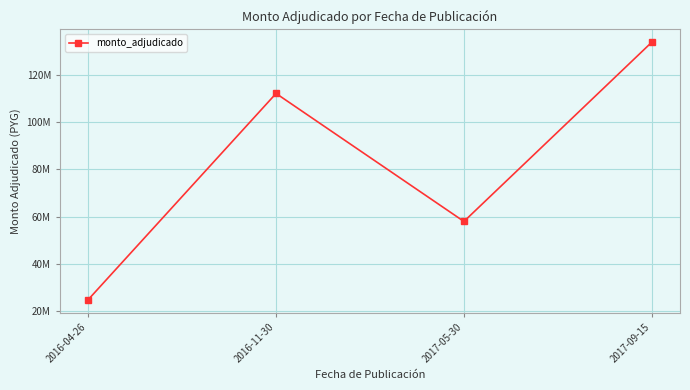

What is the label of the 2nd point from the right?

2017-05-30